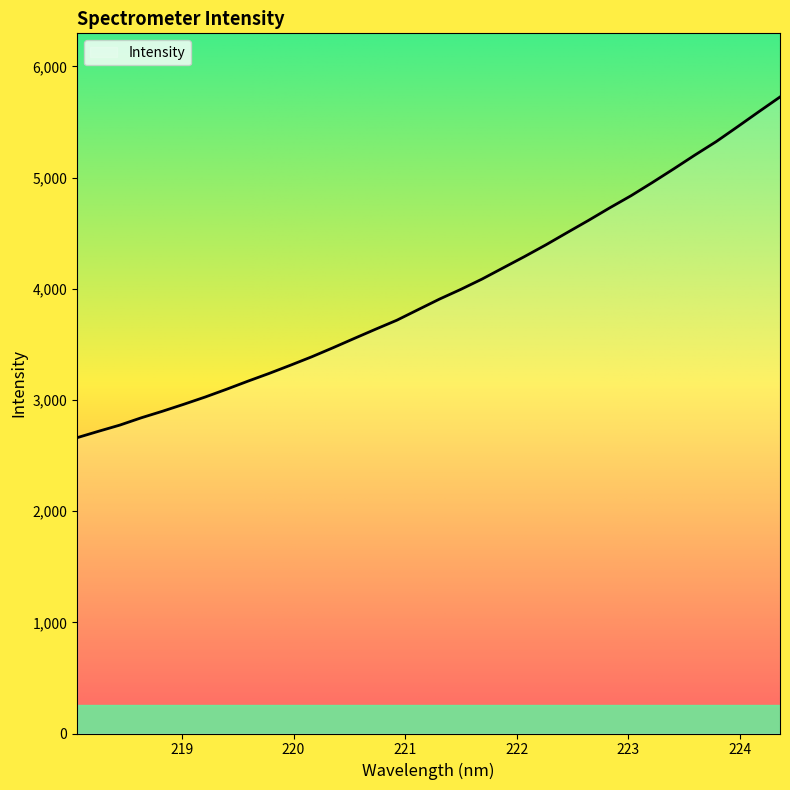

What is the greatest value displayed?

5724.1